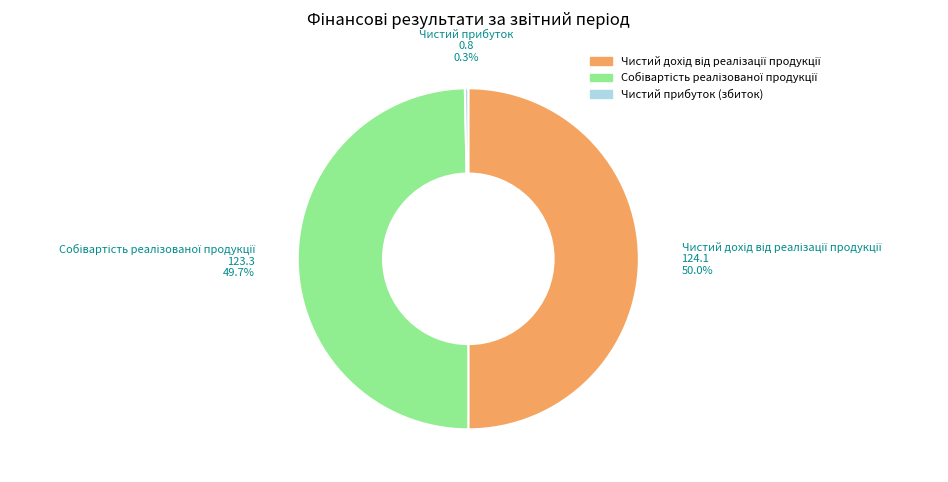

What is the smallest slice in the pie chart?

Чистий прибуток (збиток)